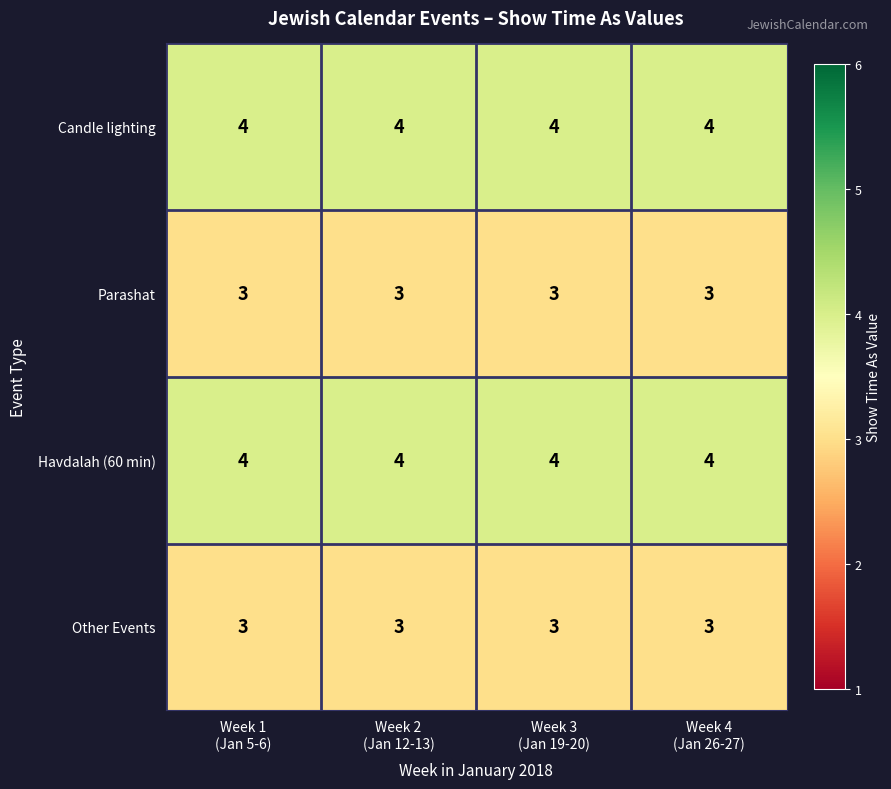

What is the minimum value shown in the chart?

3